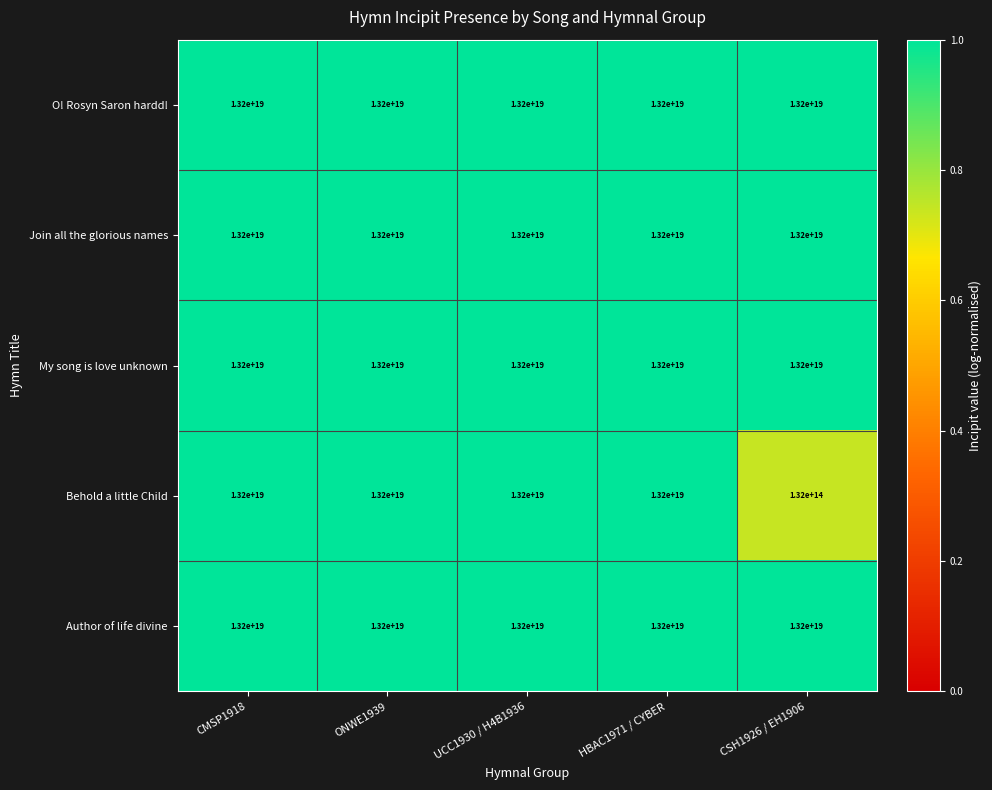

Which category has the lowest value across all series?

CSH1926 / EH1906